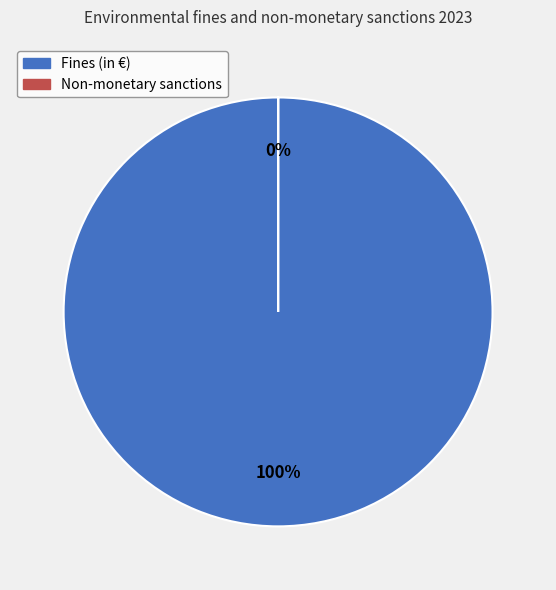

Which category has the biggest portion of the pie?

Fines (in €)